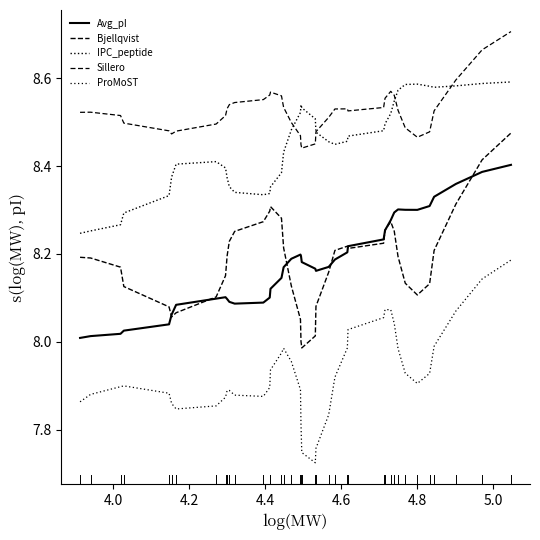

True or false: ProMoST has more than 1 interior local peaks.

True